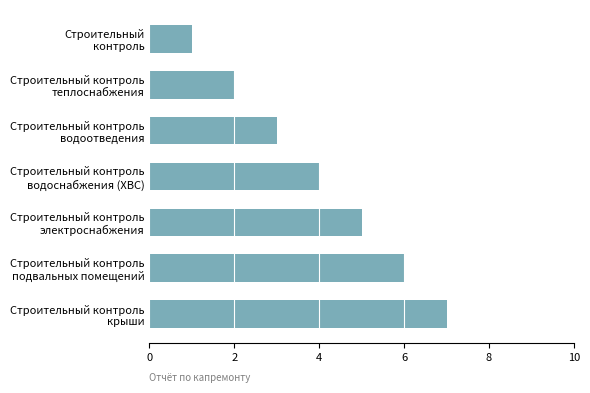

What is the difference between the maximum and minimum values?

6